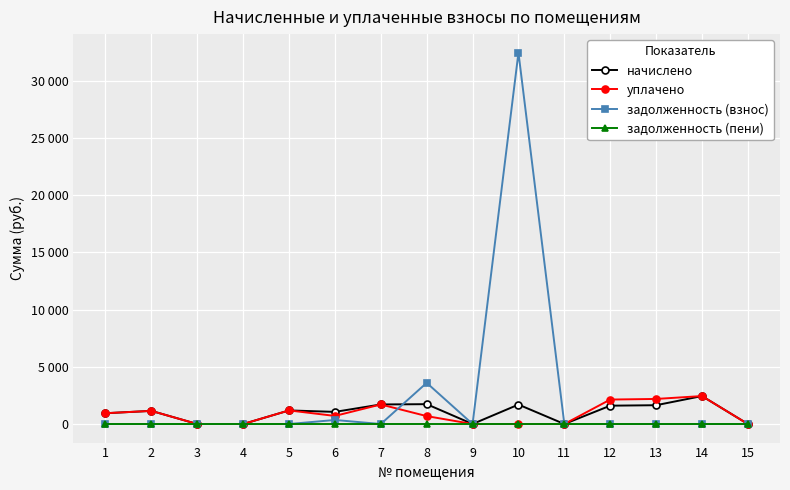

Is this an area chart (filled region under the line)?

No